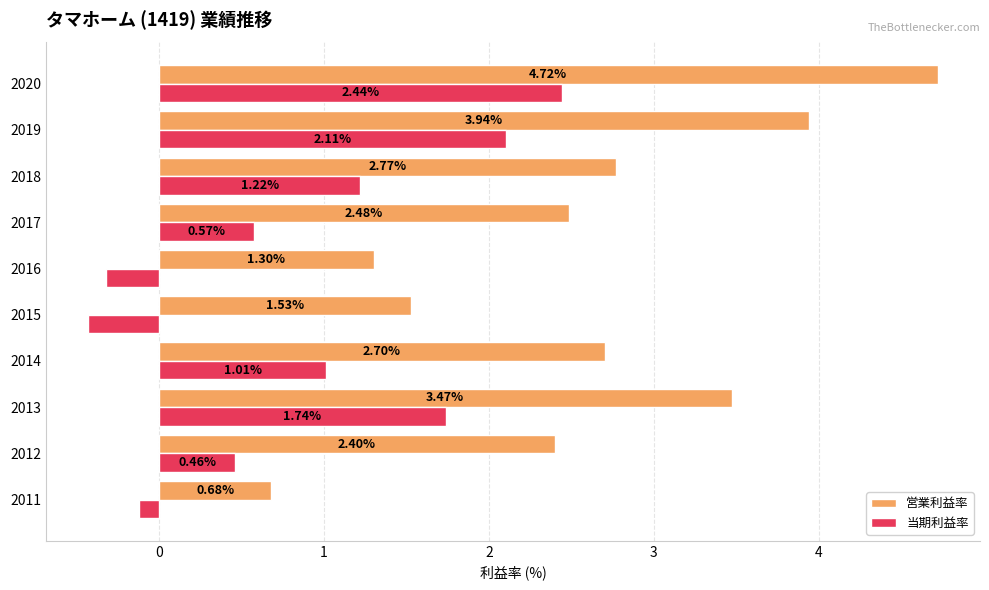

What is the difference between the highest and lowest values at 2012?

1.9